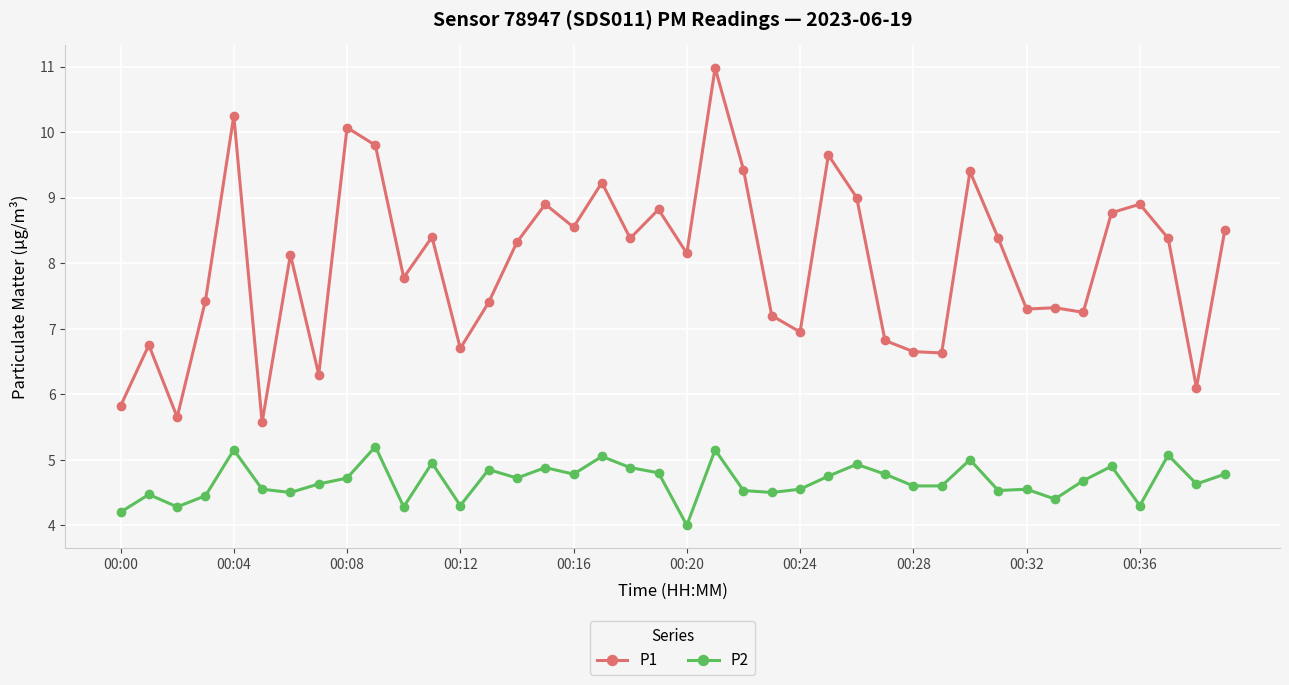

At how many categories does at least one series exceed 8?

22